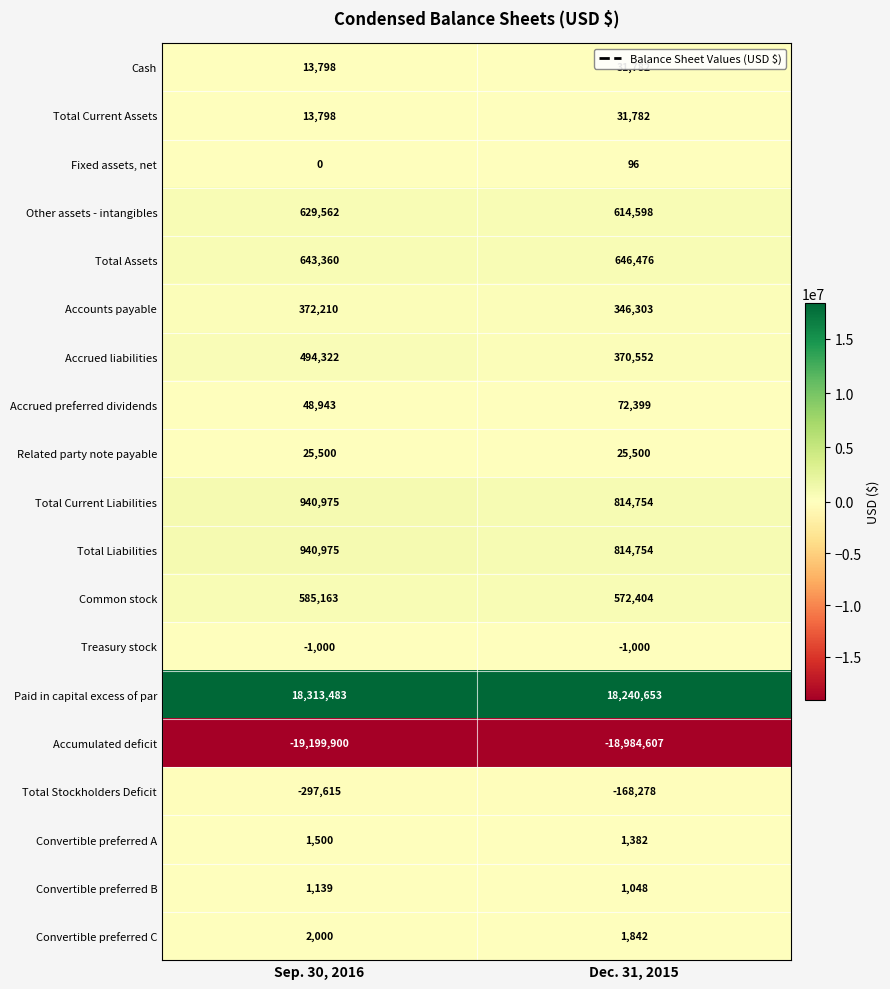

What is the maximum value for Paid in capital excess of par?

18313483